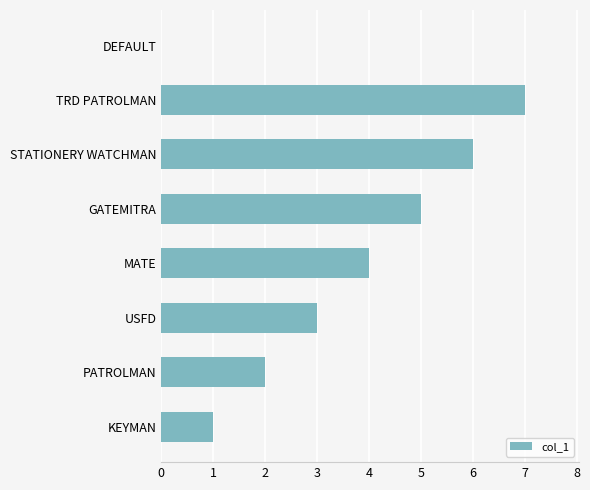

The value at USFD is 3. True or false?

True